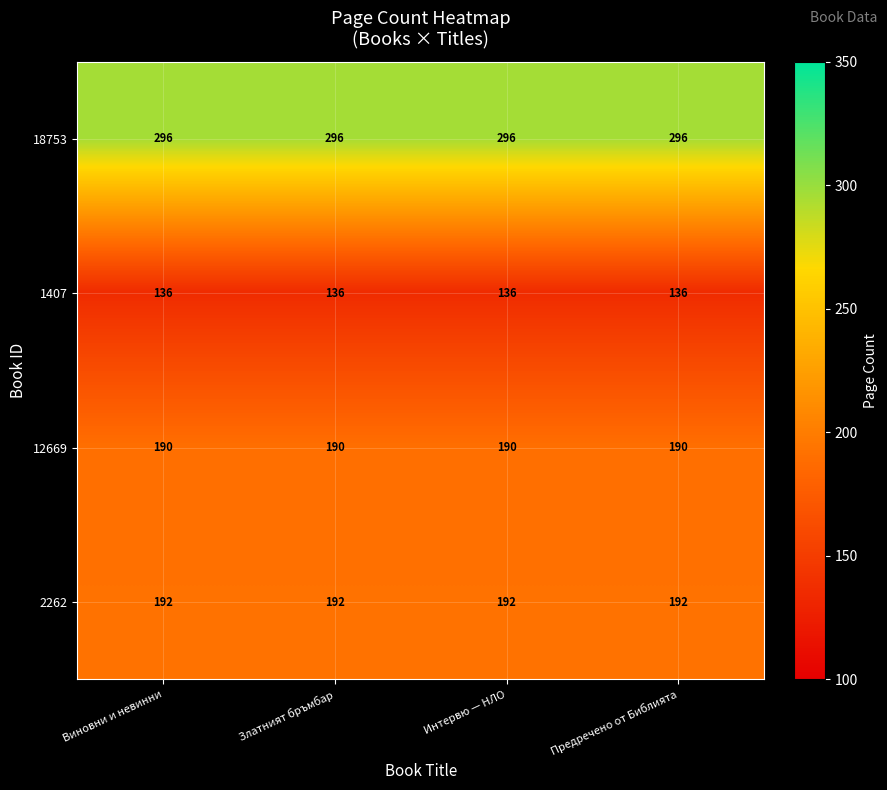

Is the value of 2262 at Виновни и невинни greater than the value of 18753 at Предречено от Библията?

No